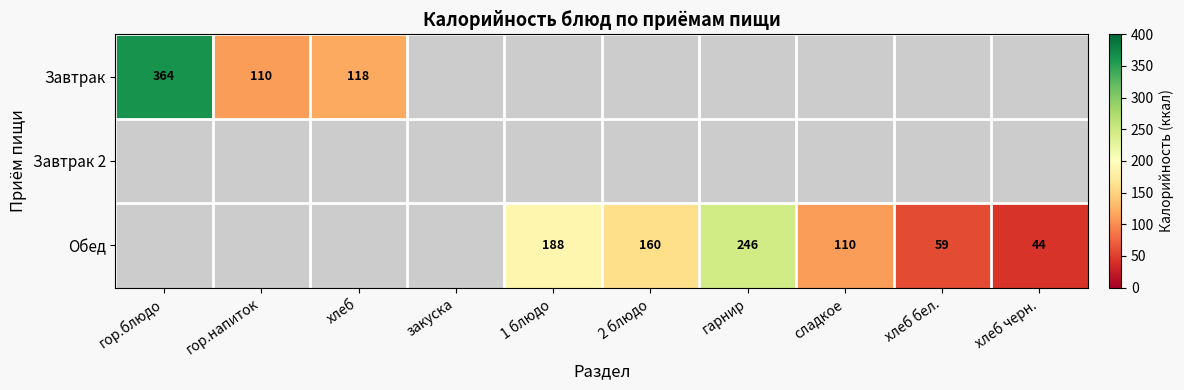

The value of Обед at сладкое is 110. True or false?

True